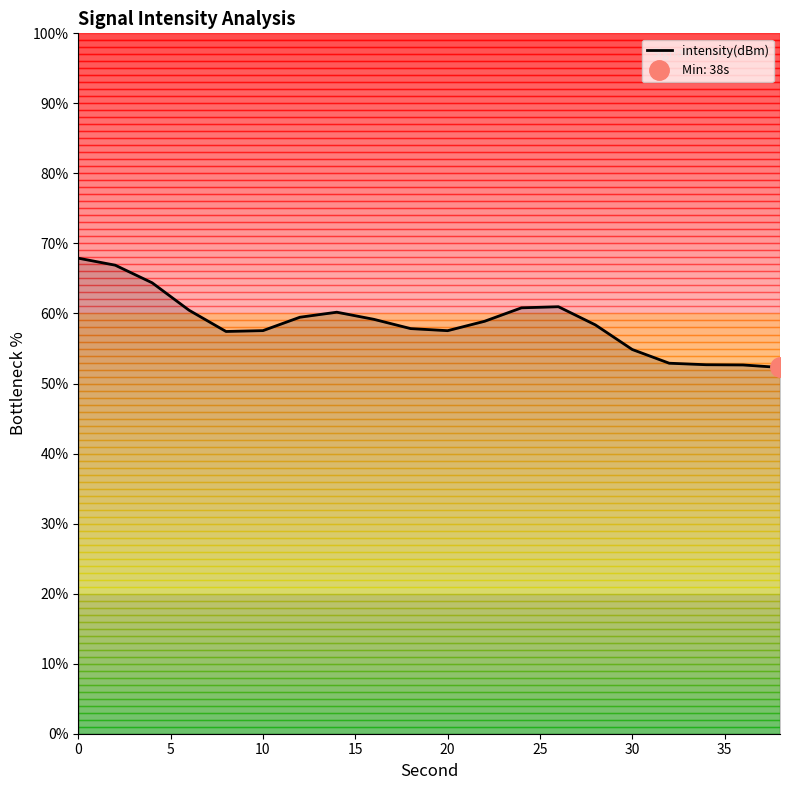

What is the difference between the maximum and minimum values?

15.6